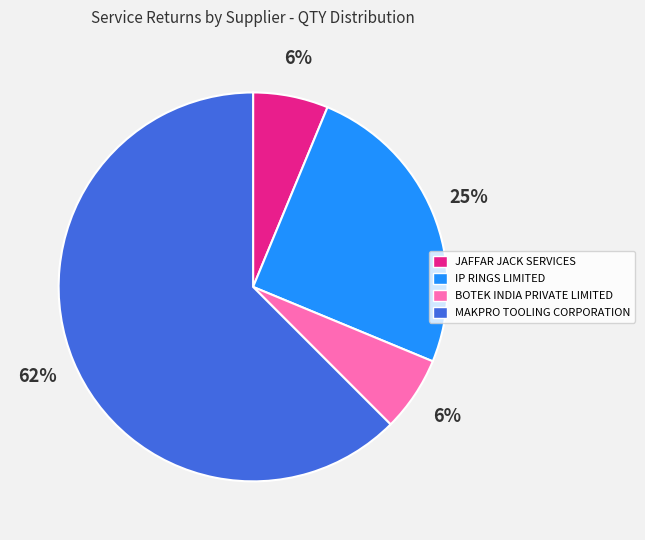

How many segments does this pie chart have?

4